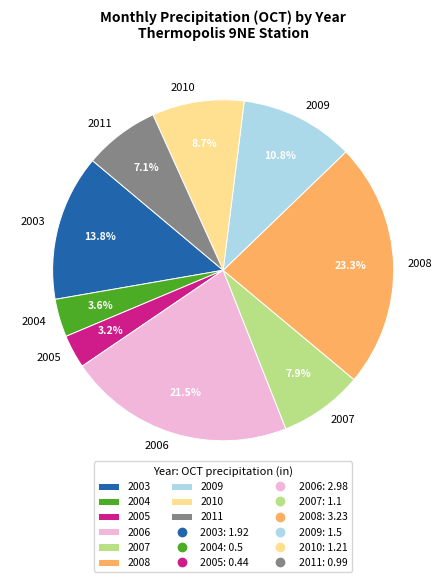

Which has a higher value, 2011 or 2006?

2006